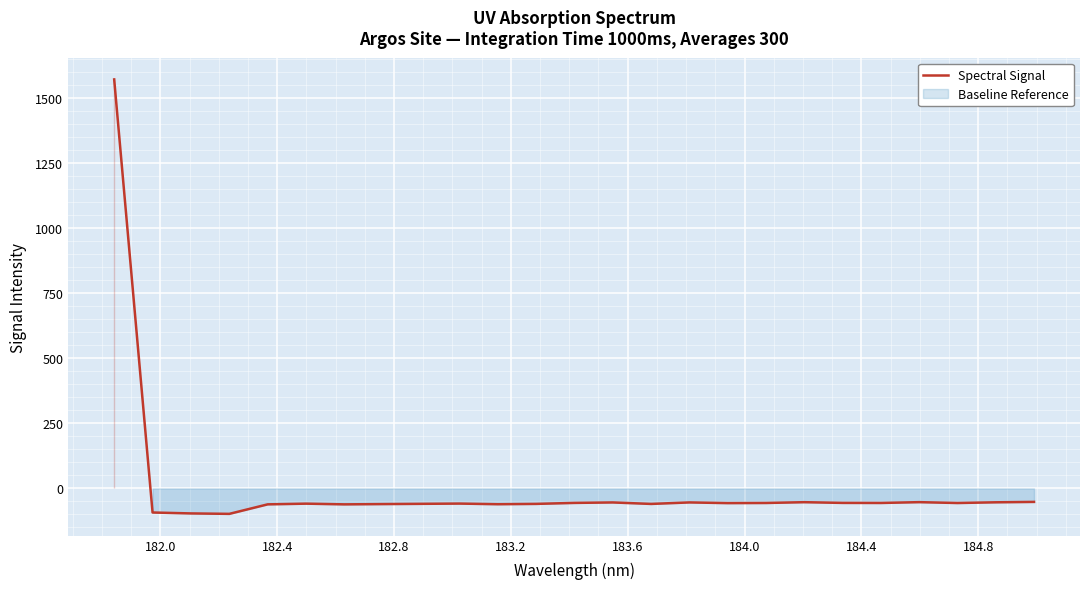

What is the minimum value for Spectral Signal?

-97.8